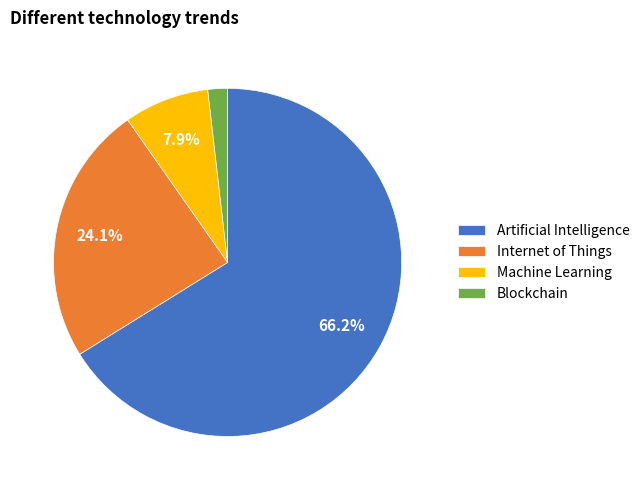

Rank the categories by value from lowest to highest.

Blockchain, Machine Learning, Internet of Things, Artificial Intelligence